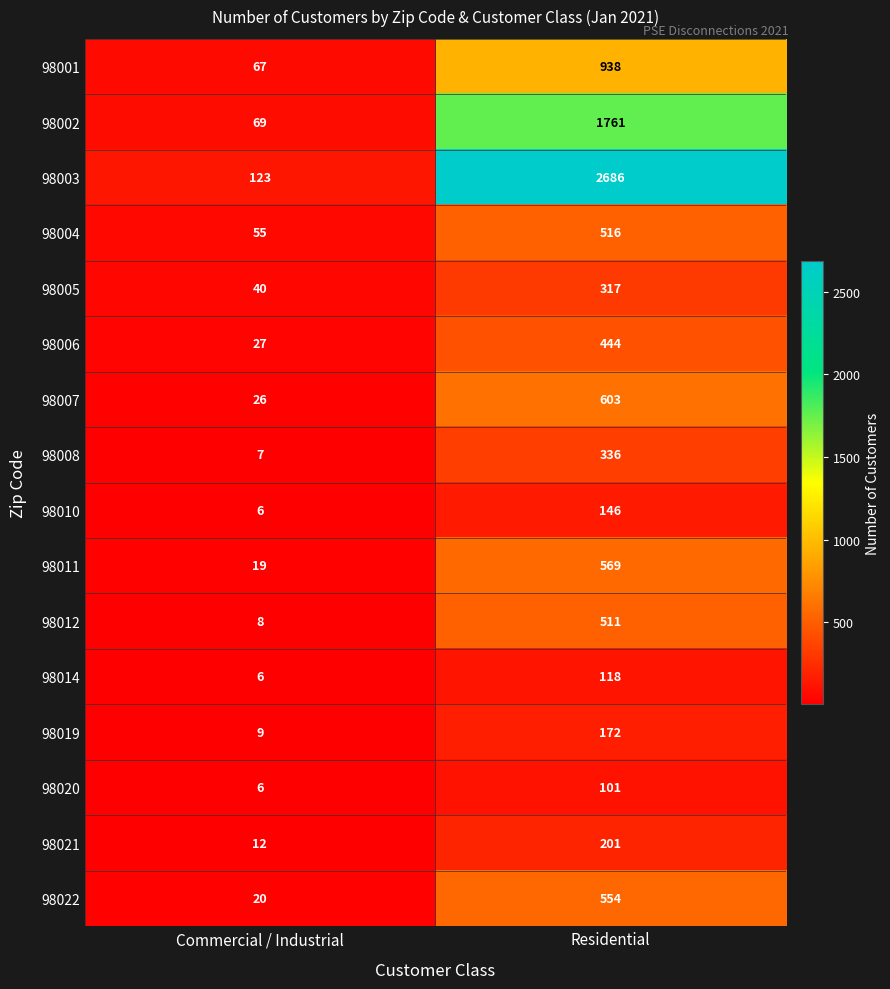

Which series has the largest total across all categories?

98003